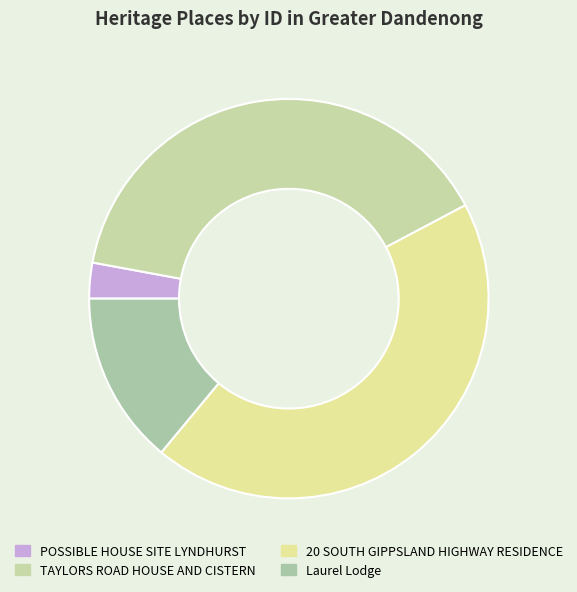

How many segments does this pie chart have?

4